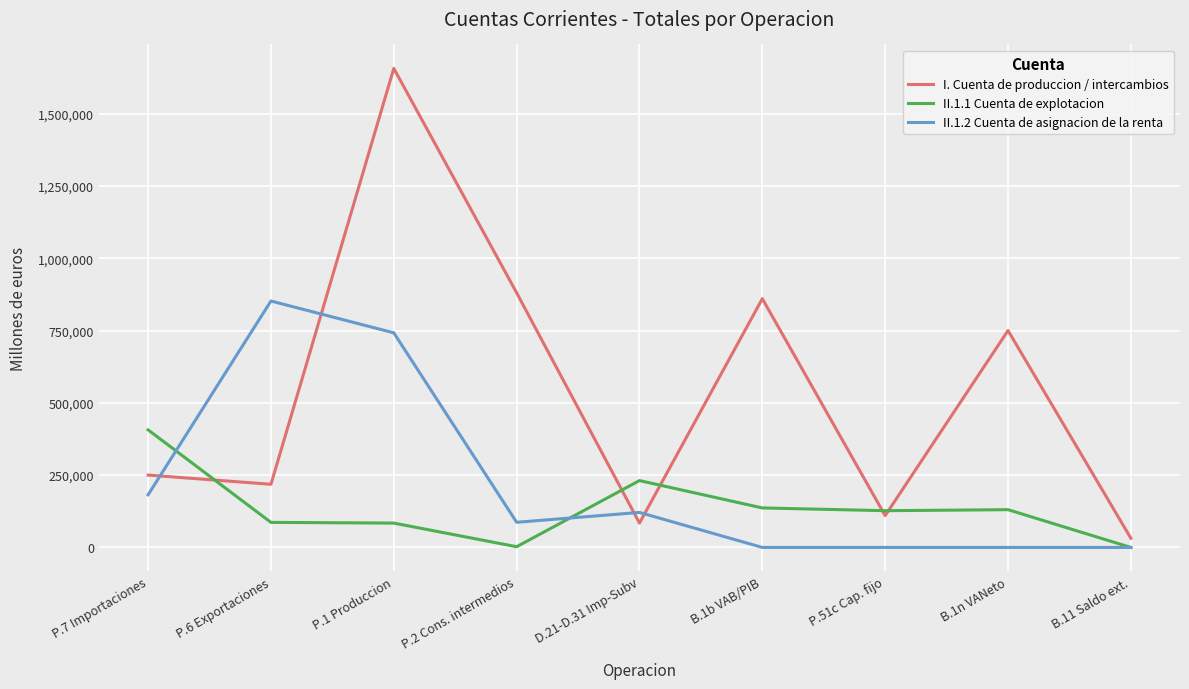

Rank the series by their average value, from highest to lowest.

I. Cuenta de produccion / intercambios, II.1.2 Cuenta de asignacion de la renta, II.1.1 Cuenta de explotacion